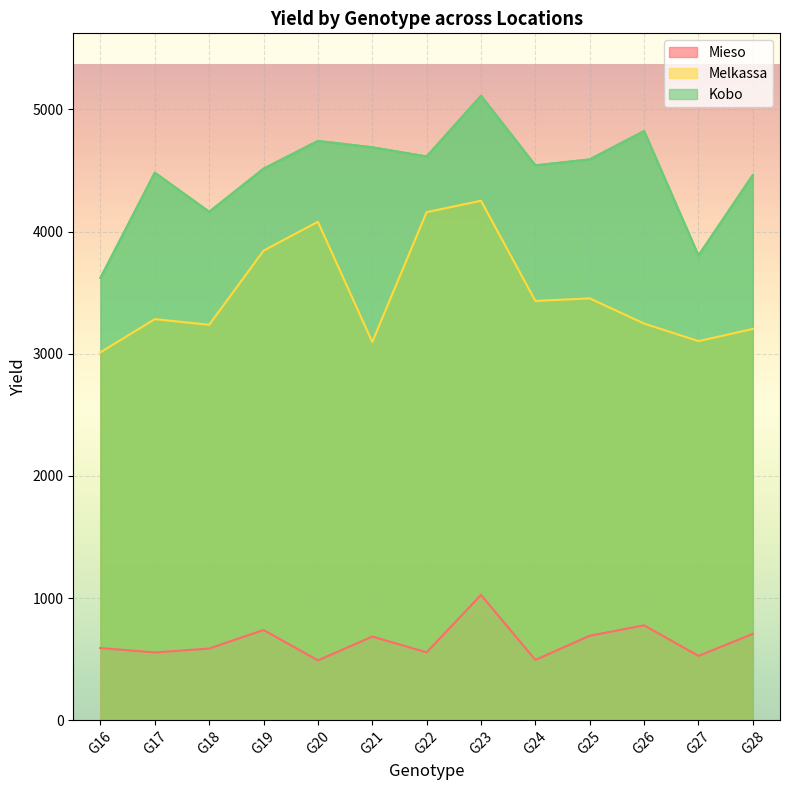

What is the spread (max minus min) of values at G26?

4047